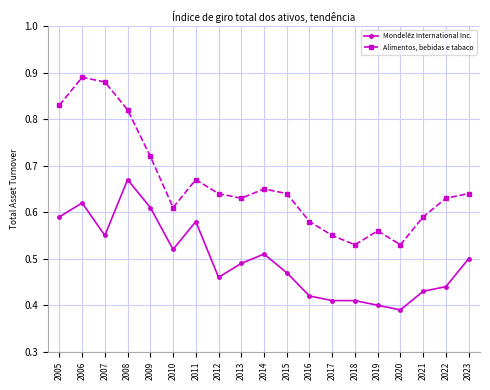

List the series in order of their peak value, lowest first.

Mondelēz International Inc., Alimentos, bebidas e tabaco